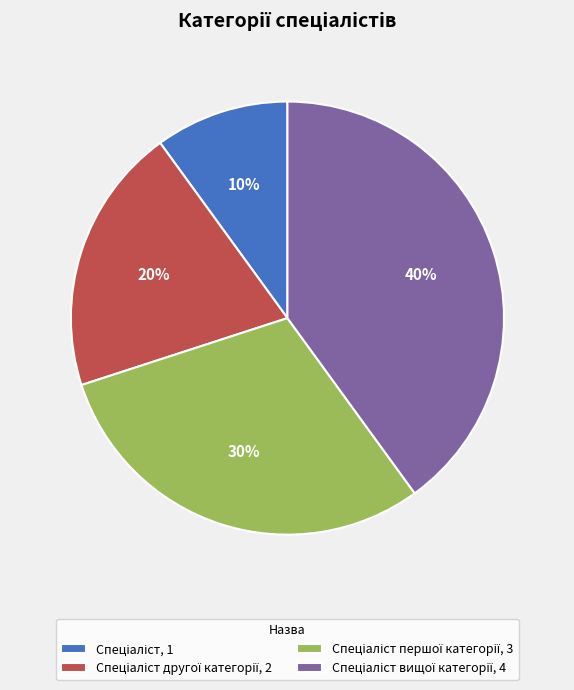

Is there any slice that represents more than half of the pie?

No